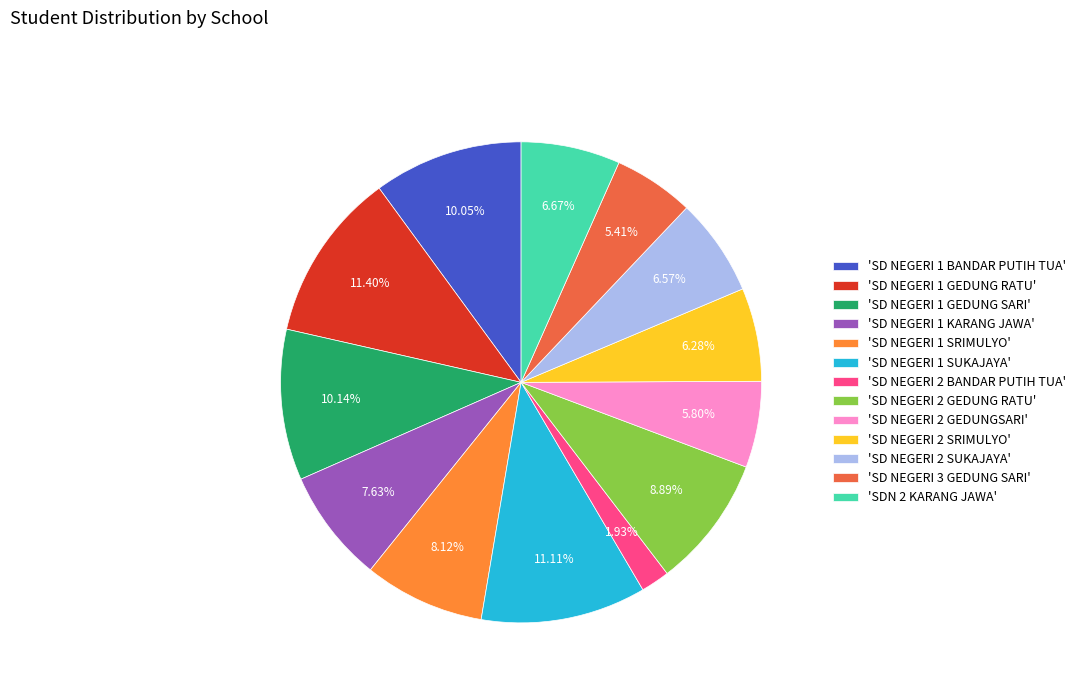

What is the ratio of the value at 'SD NEGERI 2 GEDUNGSARI' to the value at 'SD NEGERI 1 KARANG JAWA'?

0.8